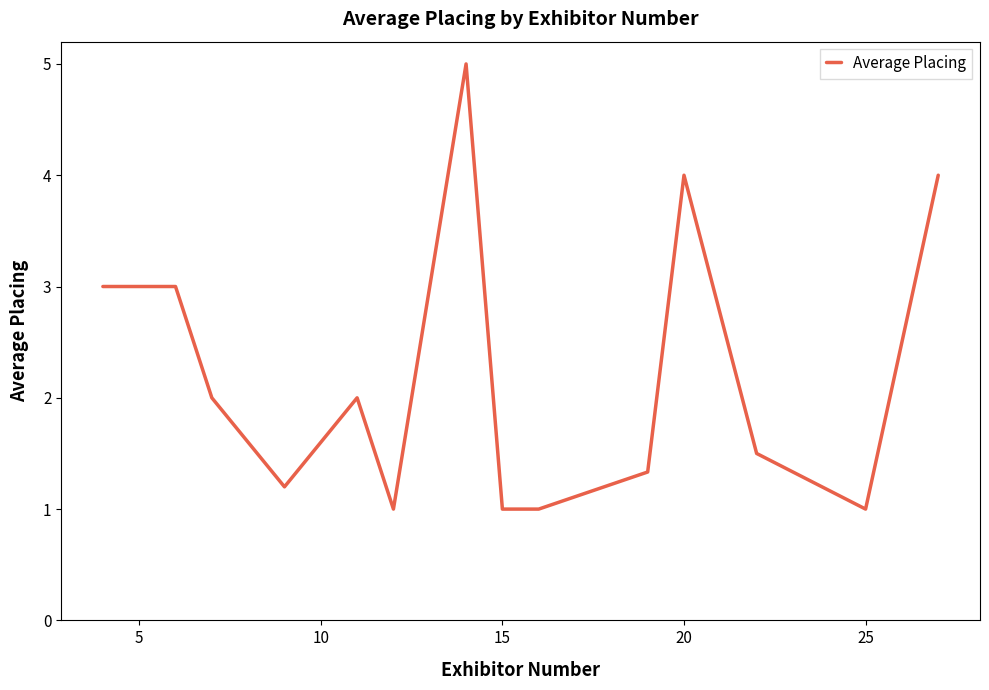

What is the difference between the maximum and minimum values?

4.0